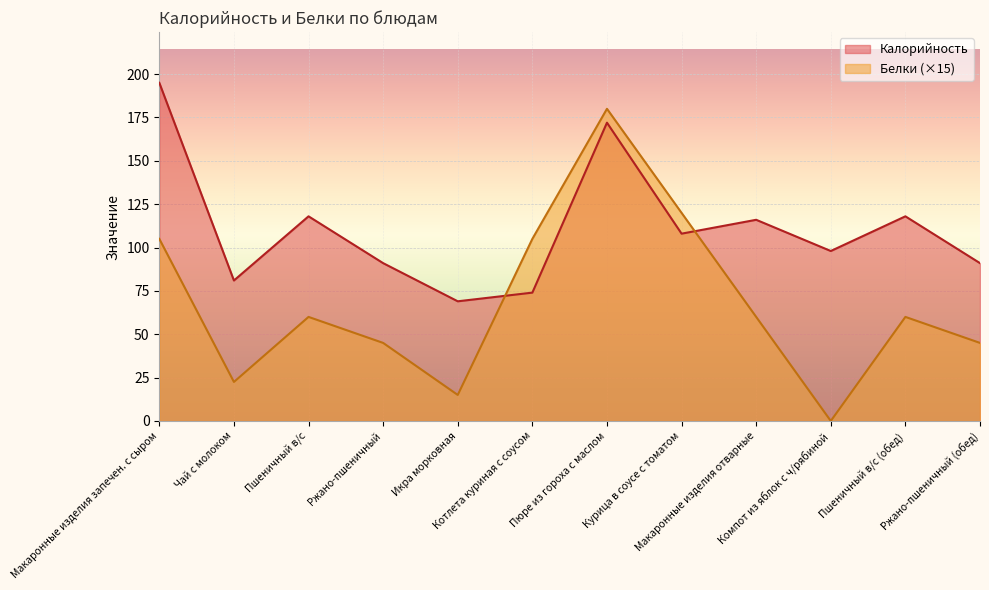

Read the Калорийность value at Макаронные изделия запечен. с сыром.

195.0